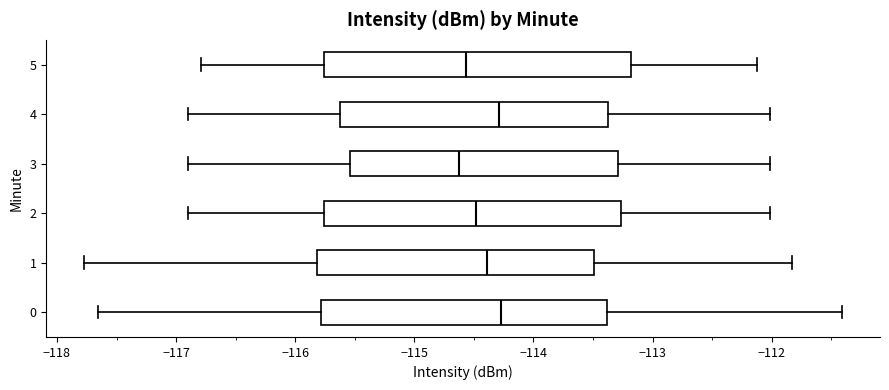

Where does the left whisker of the box at y = 3 end on the x-axis? The values are not printed on the chart, so give them approximately, as read against the axis.

-116.9